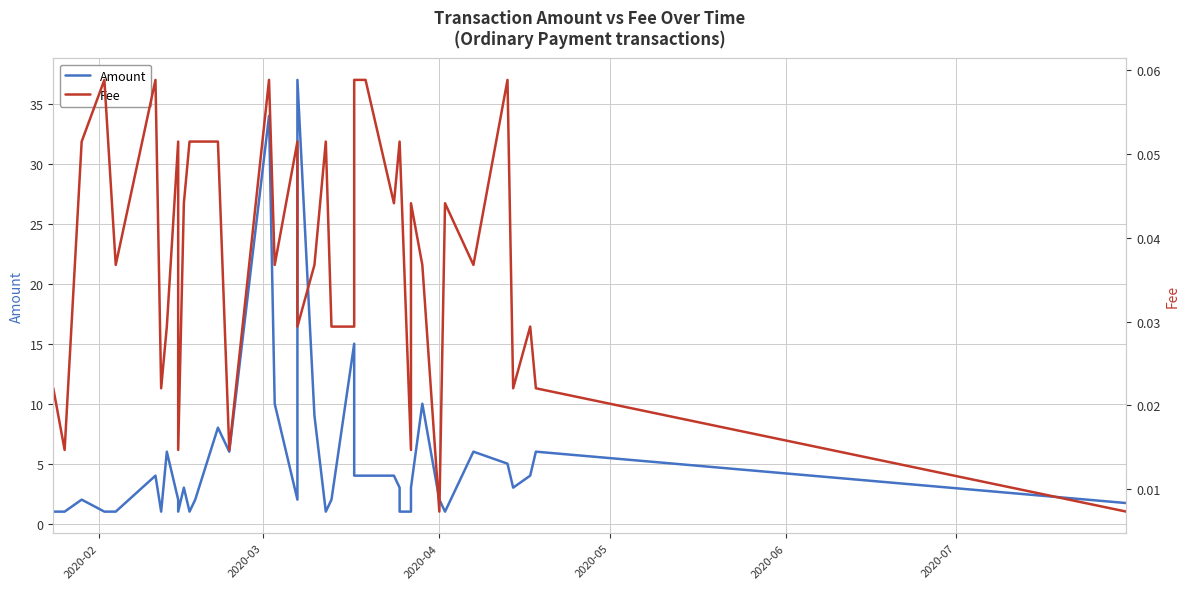

Is this an area chart (filled region under the line)?

No